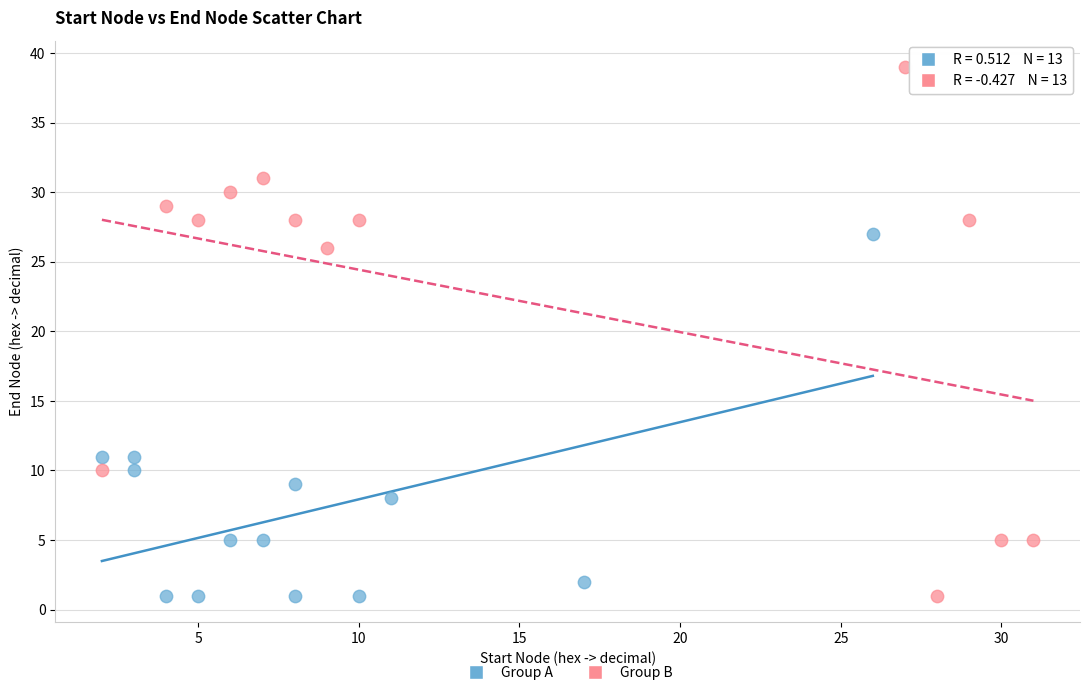

Which series has the widest spread of Y values?

Group B